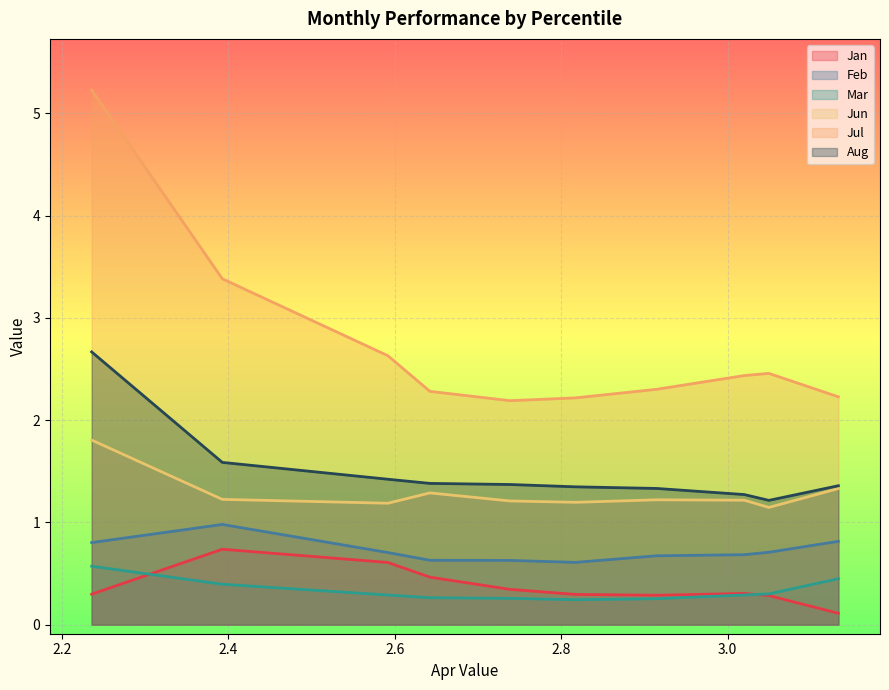

The value of Mar at pct95 is 0.4. True or false?

True